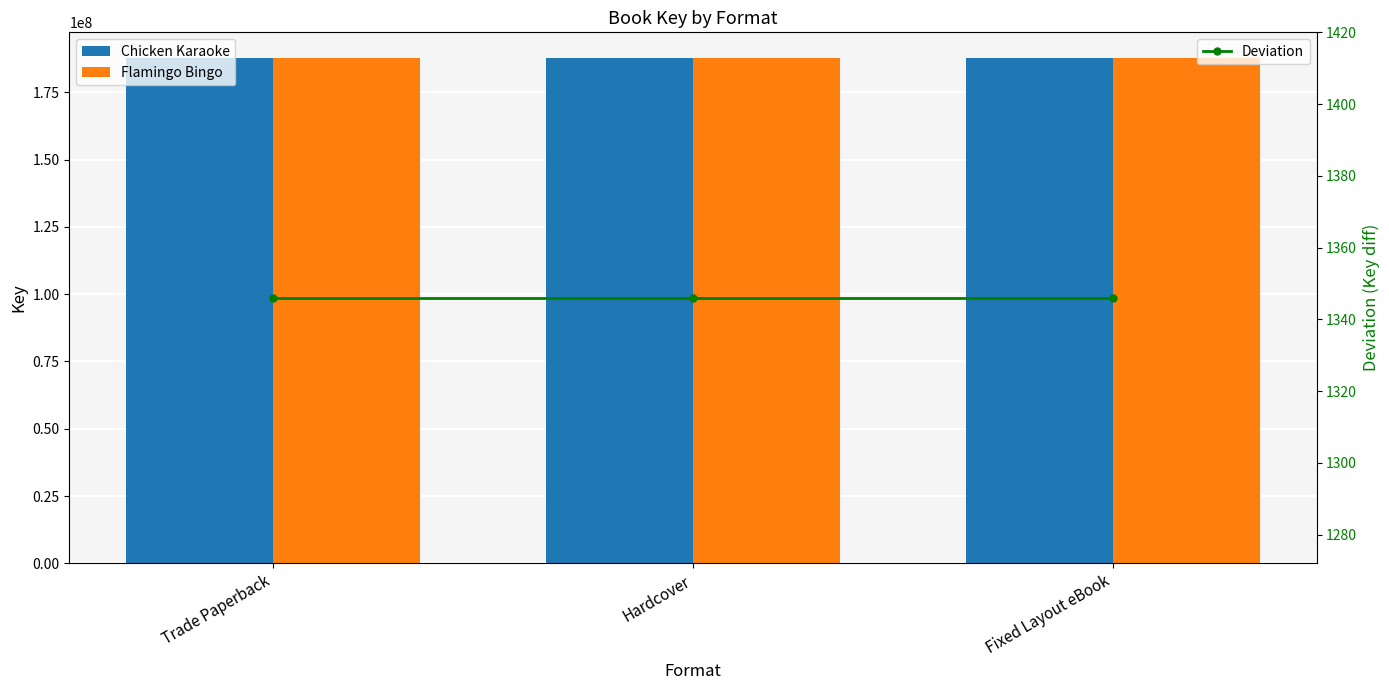

What are all the series names shown in the legend?

Chicken Karaoke, Flamingo Bingo, Deviation